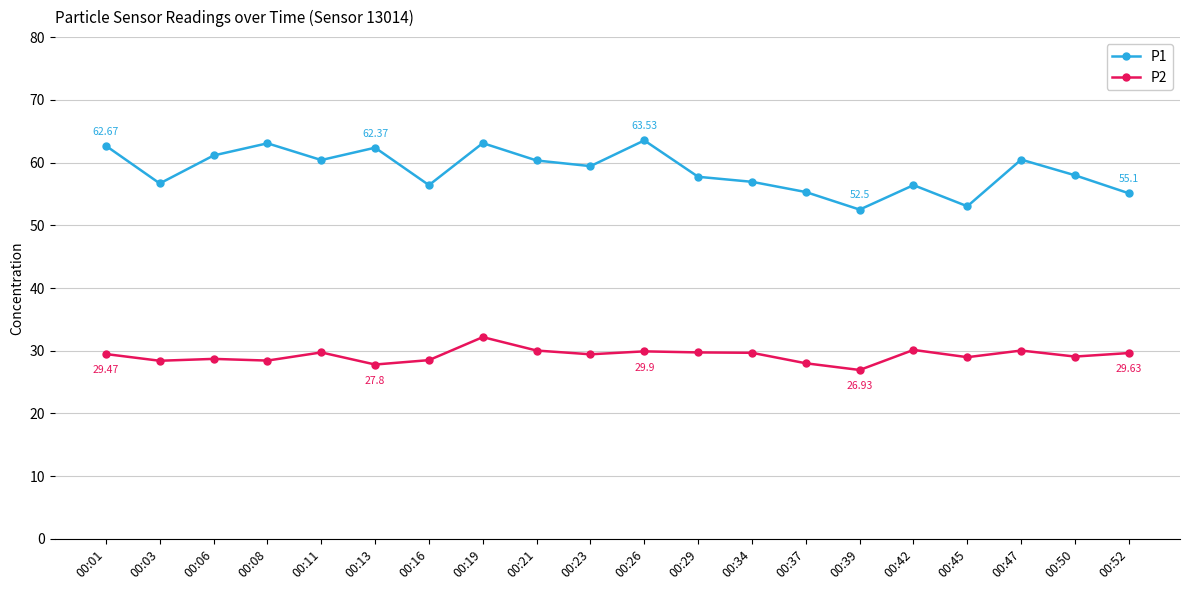

At which category does P1 reach its first local valley?

00:03